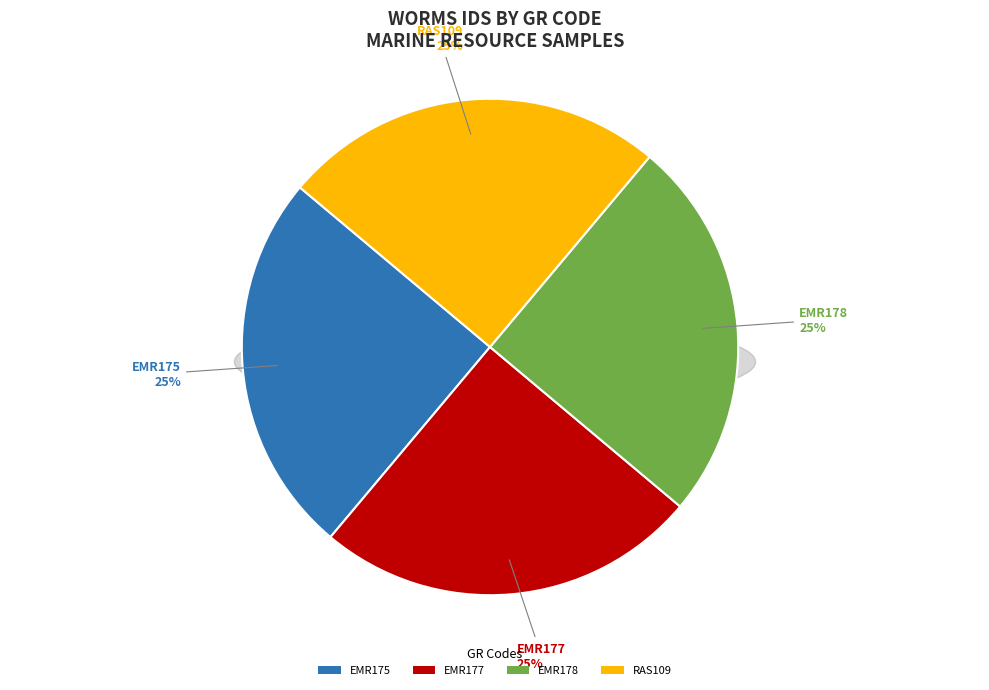

How many segments does this pie chart have?

4